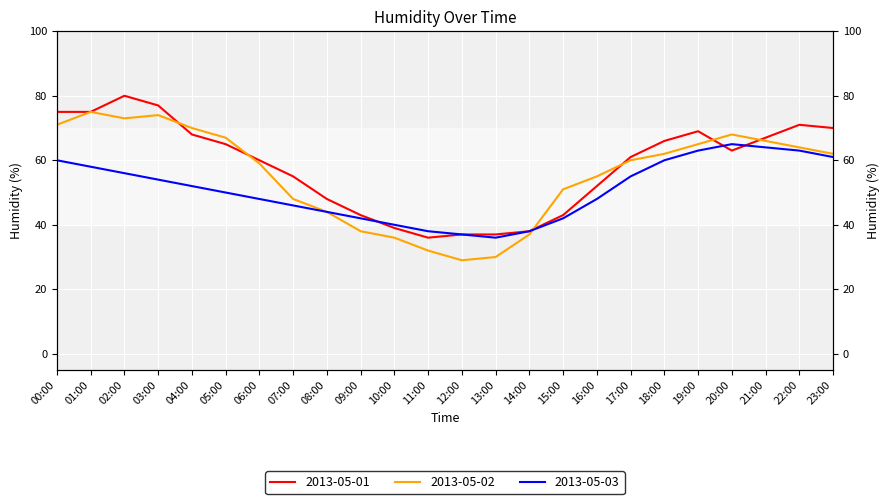

At which label is 2013-05-03 closest to 50?

05:00